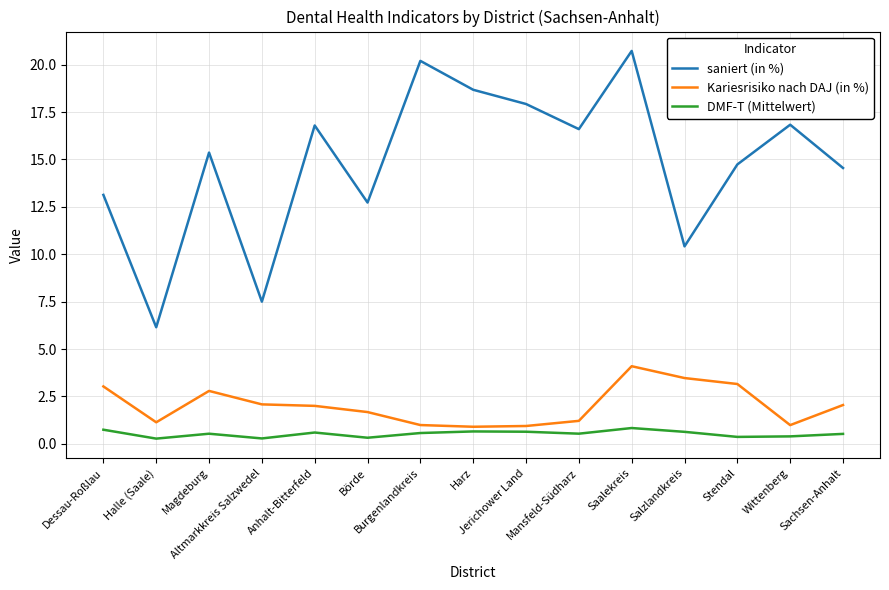

True or false: Kariesrisiko nach DAJ (in %) and saniert (in %) cross at least once.

False